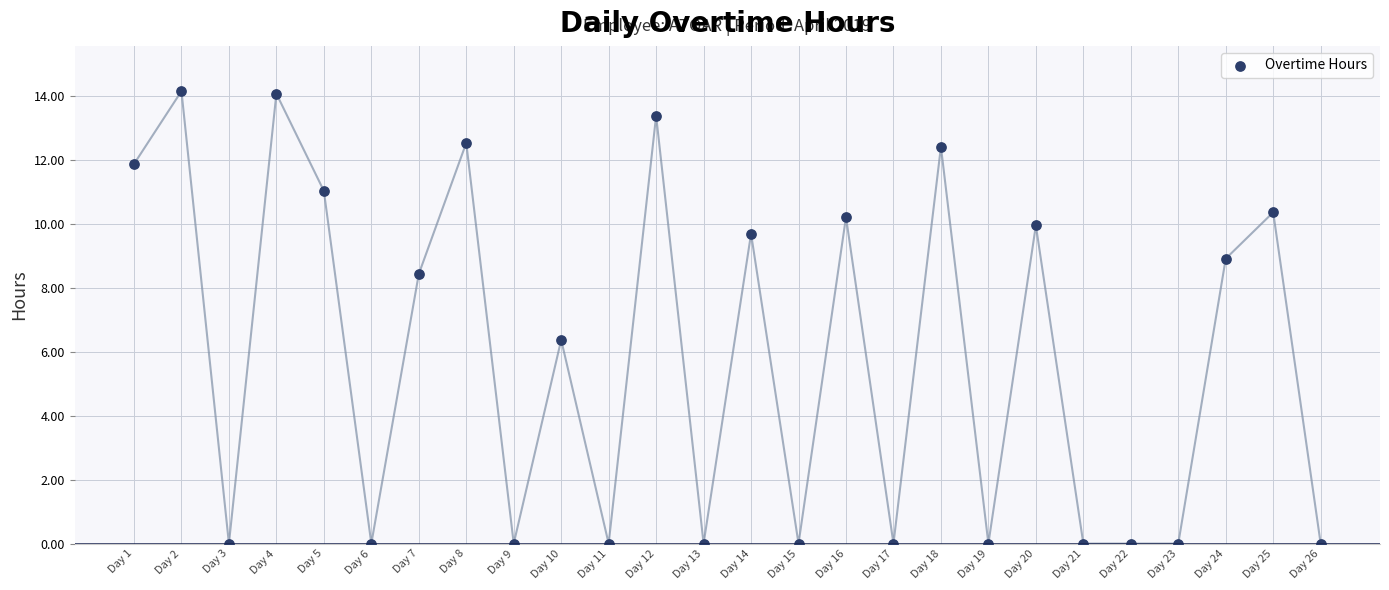

What Y value in the scatter plot is closest to 7?

6.4